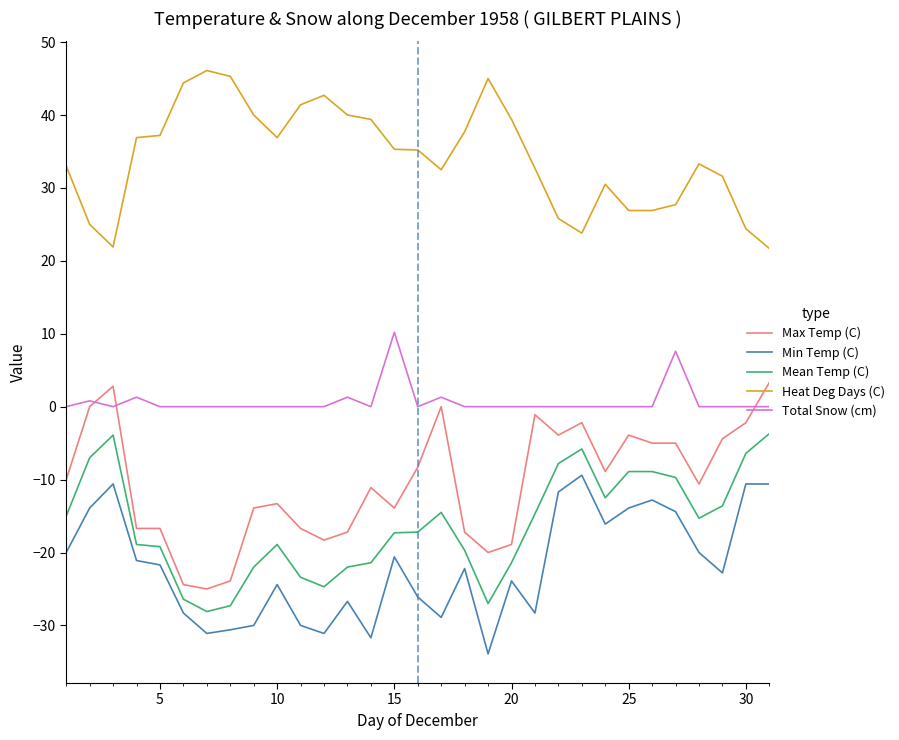

Rank the series by their maximum value, from highest to lowest.

Heat Deg Days (C), Total Snow (cm), Max Temp (C), Mean Temp (C), Min Temp (C)